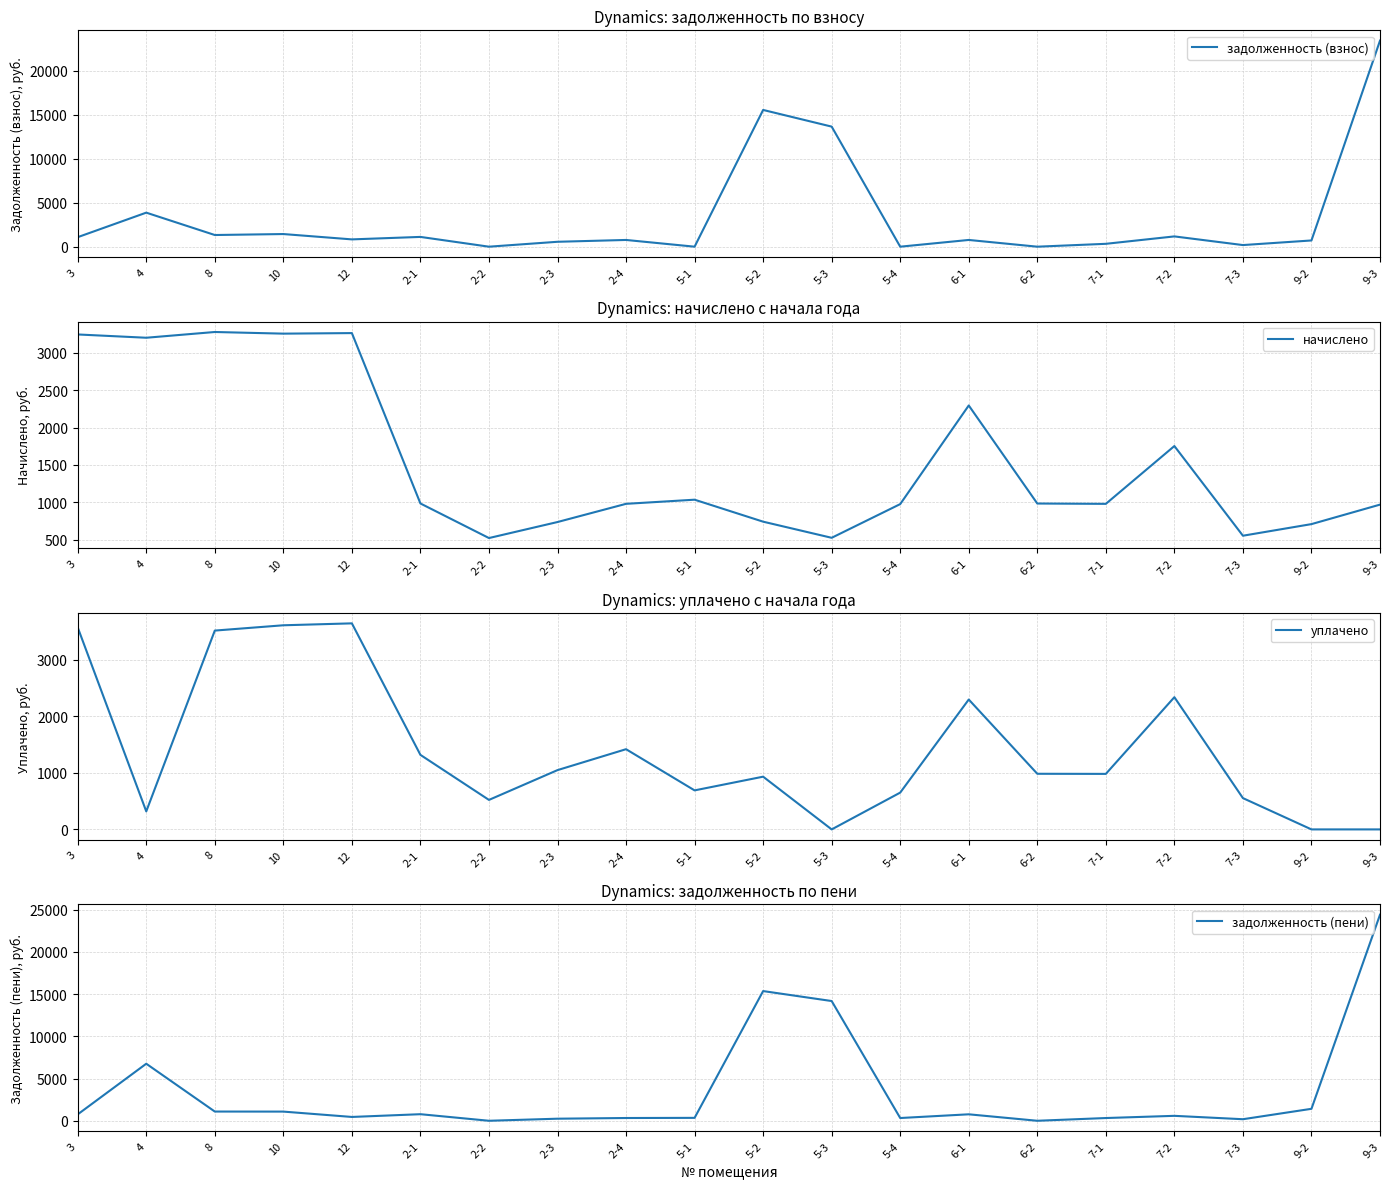

What is the value of the начислено point at the 13th from the left?

976.3